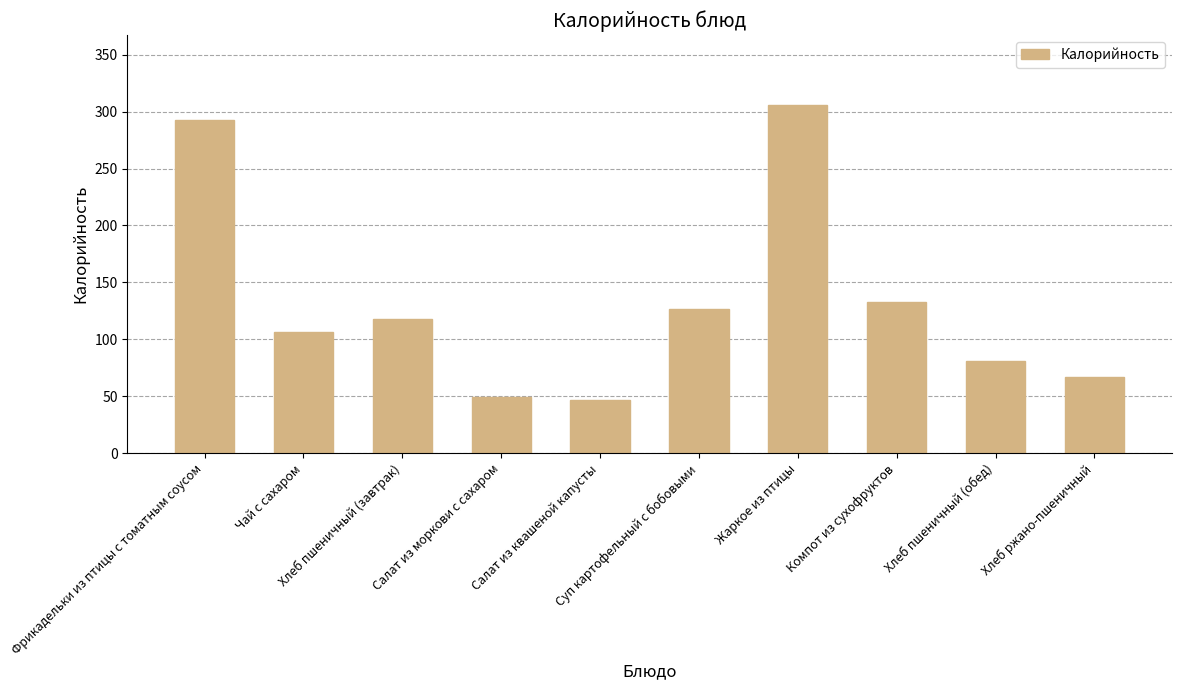

Does the chart contain stacked bars?

No